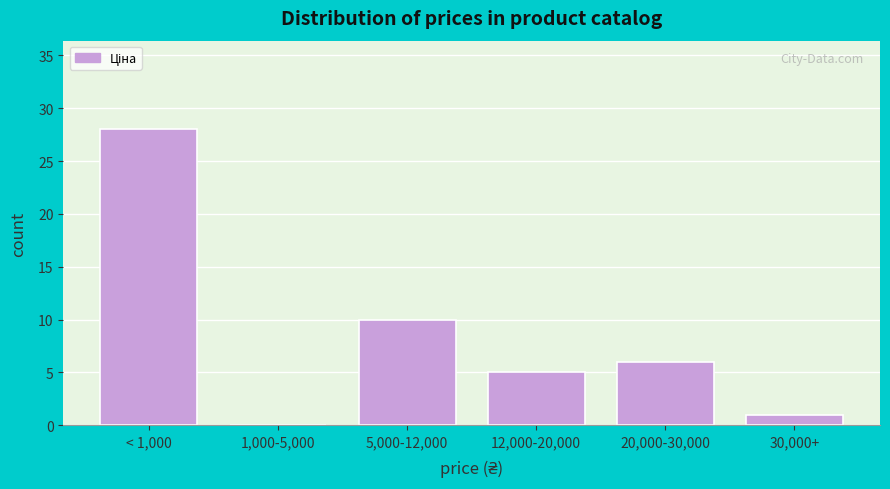

Reading left to right, list all the values displayed in this chart.

< 1,000=28	1,000-5,000=0	5,000-12,000=10	12,000-20,000=5	20,000-30,000=6	30,000+=1